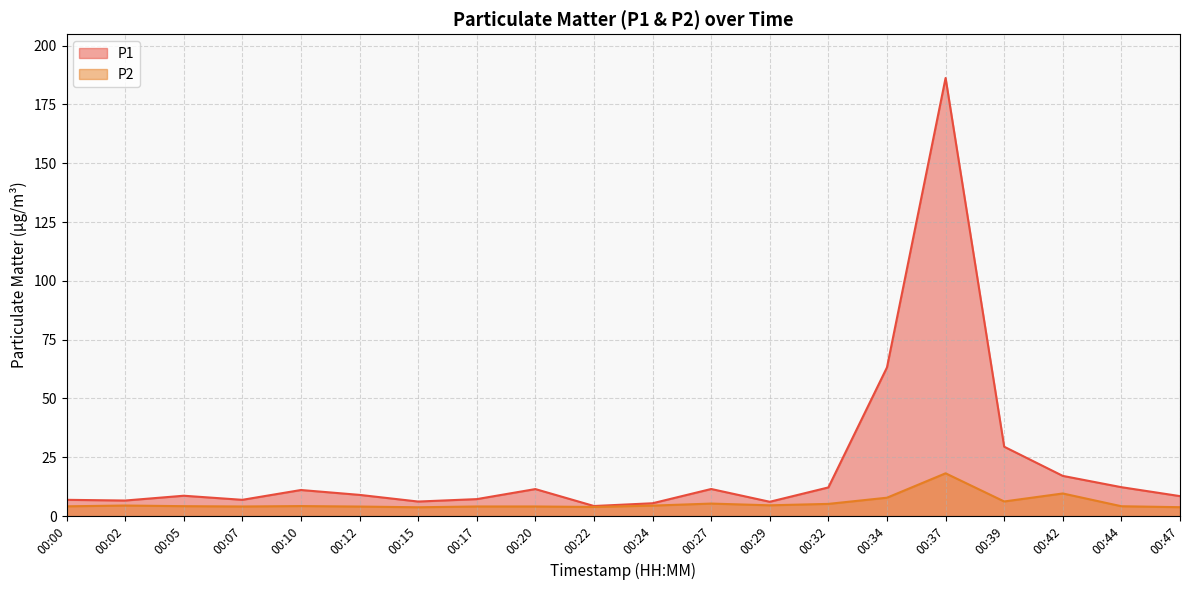

How many lines are shown in the chart?

2